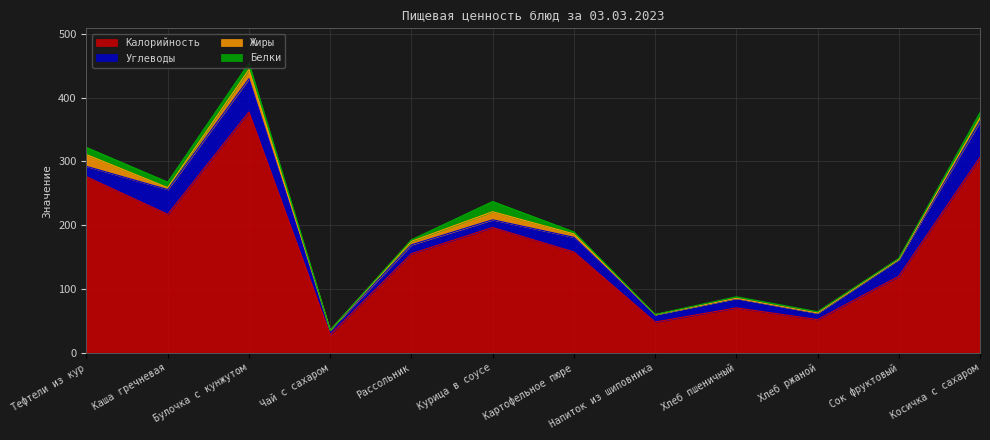

The value of Жиры at Рассольник is 5.5. True or false?

True